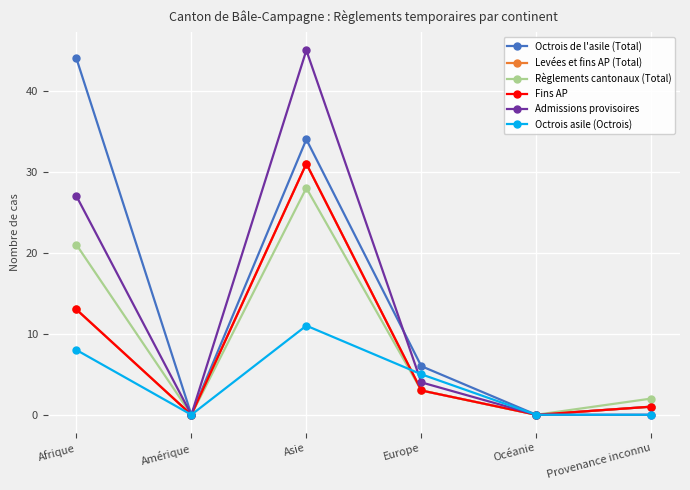

At which category does Admissions provisoires reach its first local valley?

Amérique